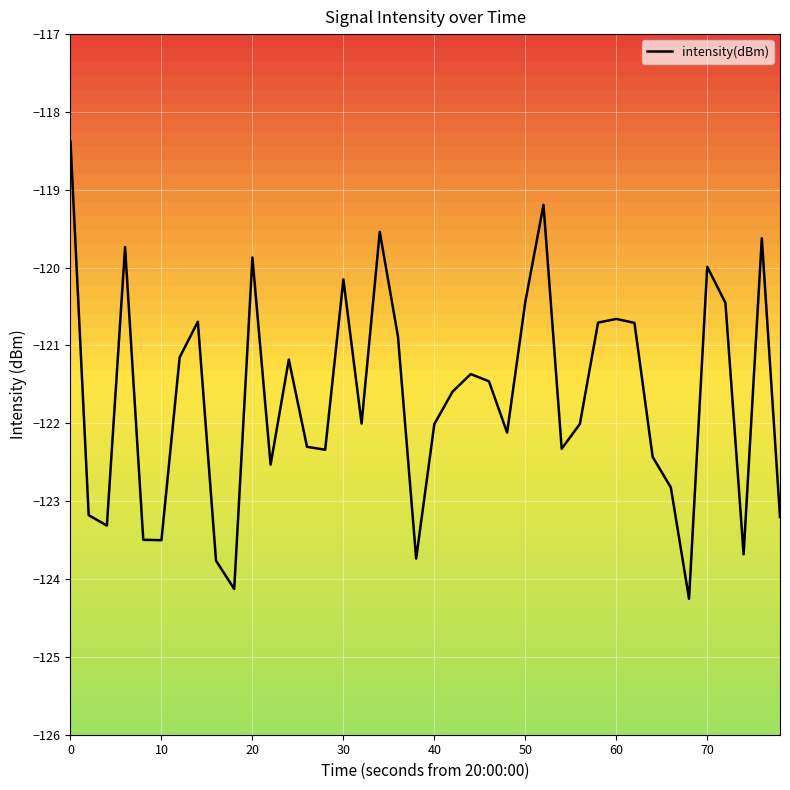

What is the greatest value displayed?

-118.4